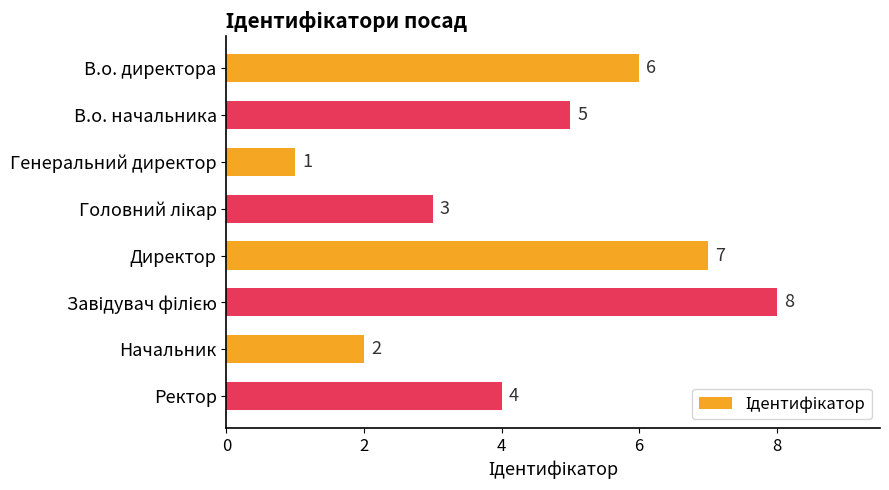

Reading bottom to top, list all the values displayed in this chart.

4	2	8	7	3	1	5	6